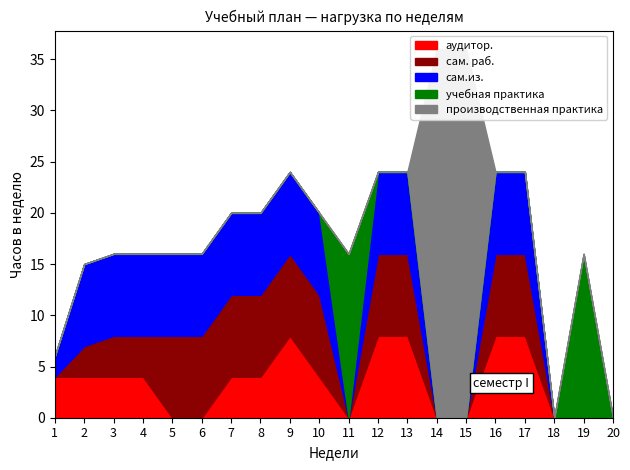

Rank the categories by сам.из. value from highest to lowest.

2, 3, 4, 5, 6, 7, 8, 9, 10, 12, 13, 16, 17, 1, 11, 14, 15, 18, 19, 20